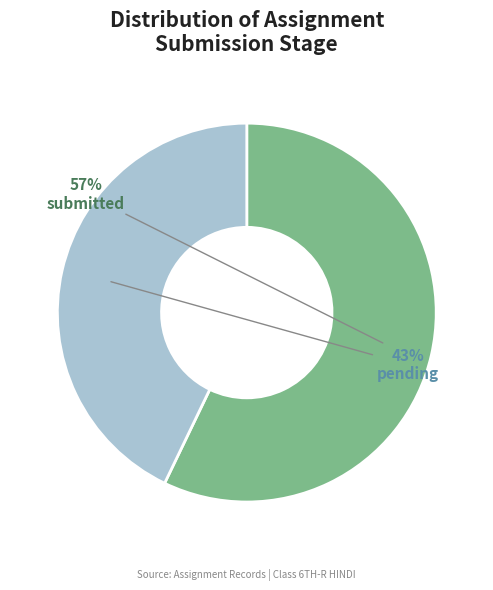

True or false: submitted accounts for 45% of the total.

False